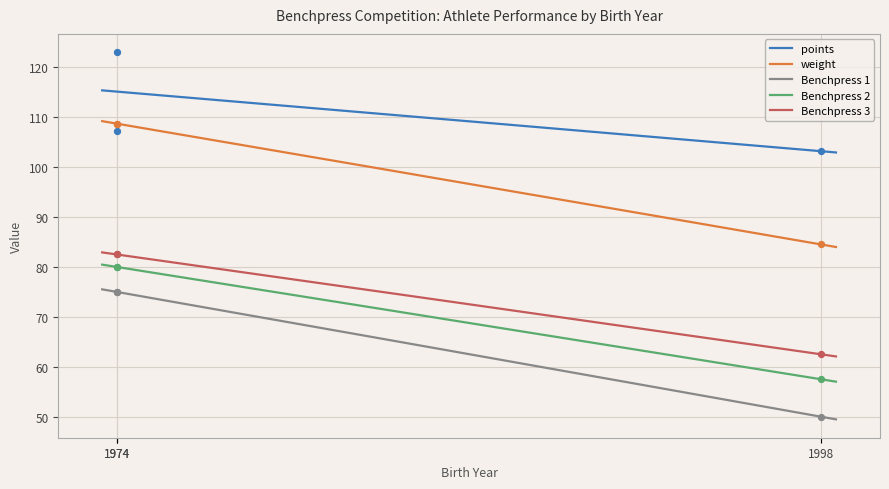

Which series has the largest Y range (max minus min)?

Benchpress 1